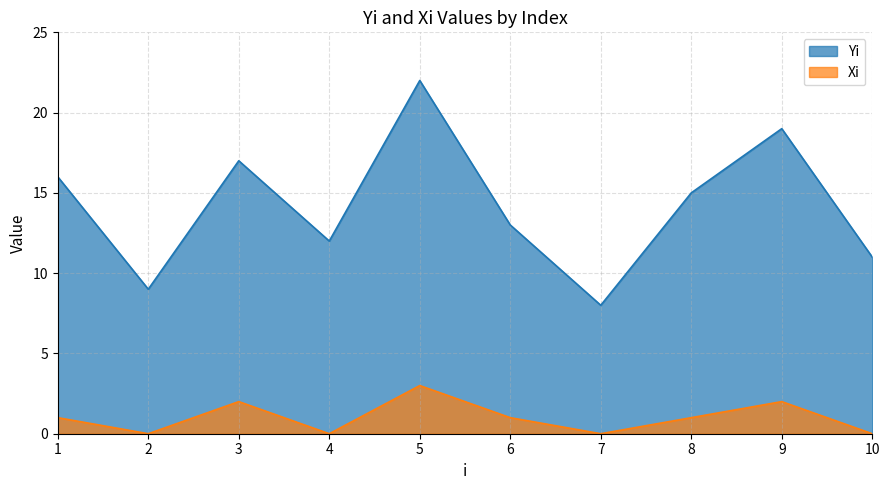

Which category has the lowest value in the Yi series?

7